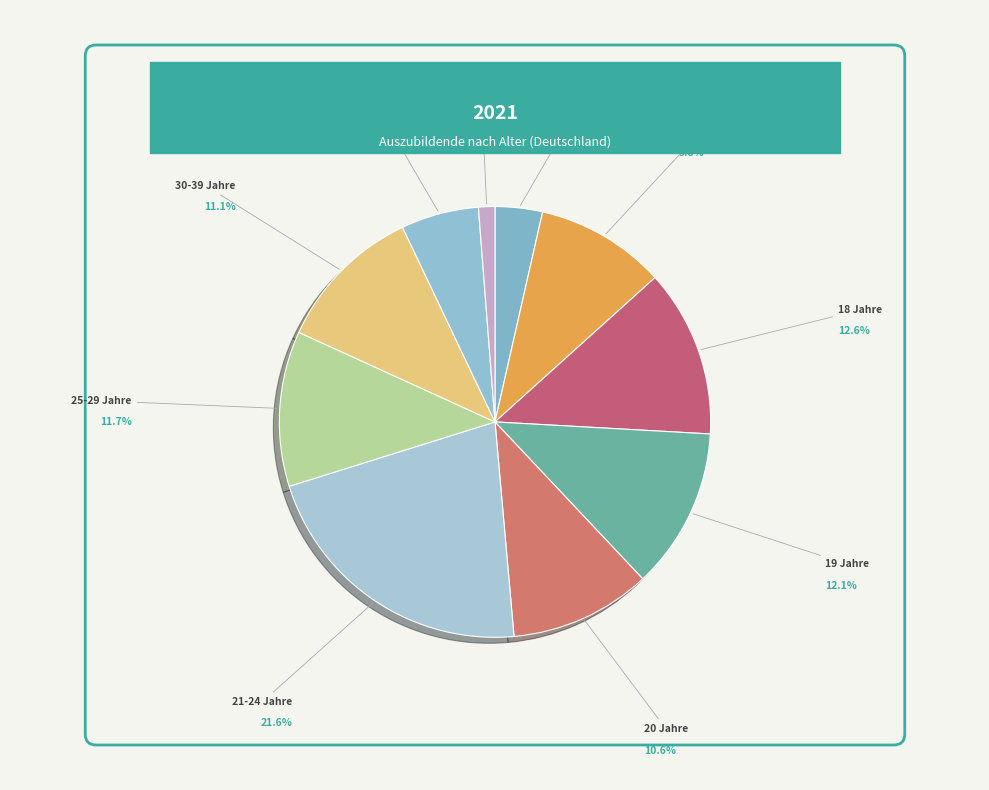

Is 20 Jahre the majority of the pie?

No